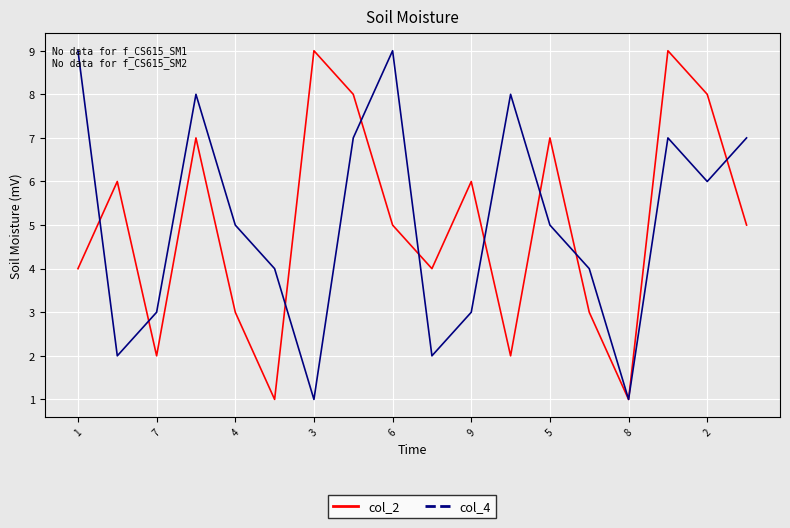

What is the maximum value shown in the chart?

9